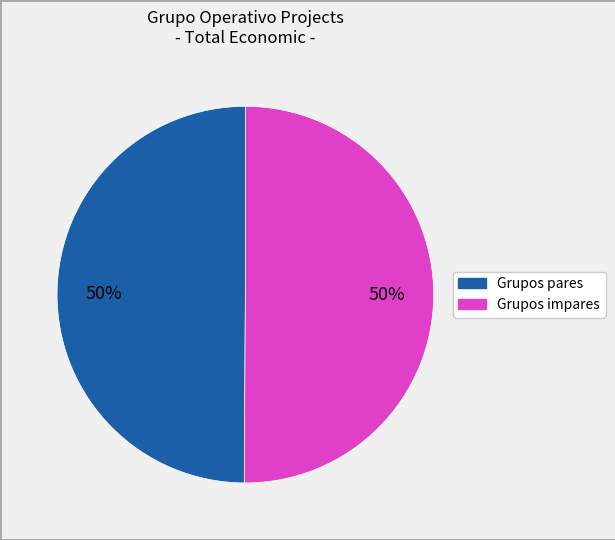

How many slices are in this pie chart?

2